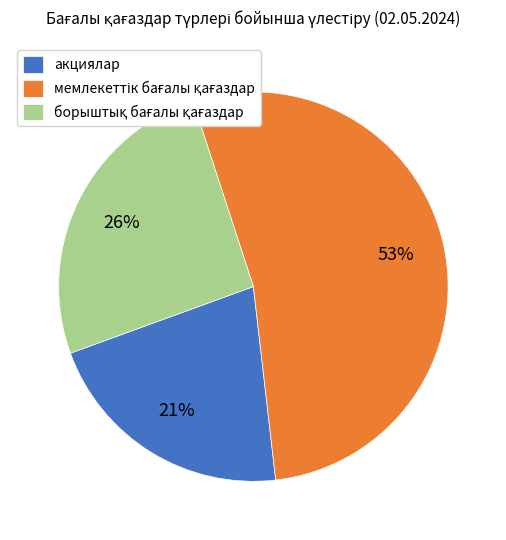

True or false: акциялар accounts for 21% of the total.

True